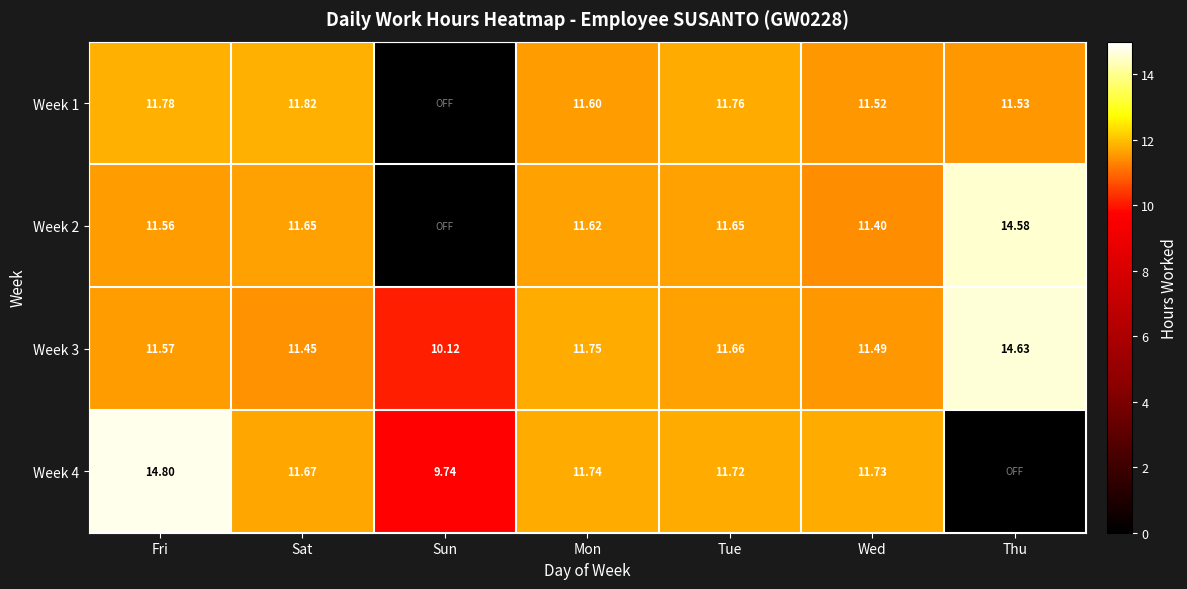

Which label corresponds to the smallest value in the chart?

Sun